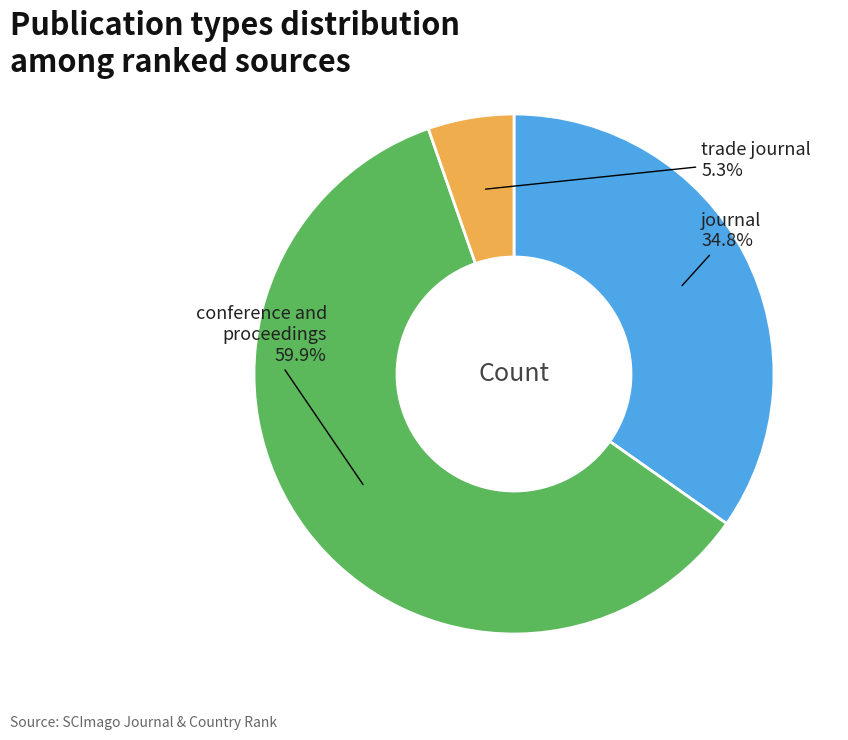

To the nearest percent, what percentage of the pie is trade journal?

5%